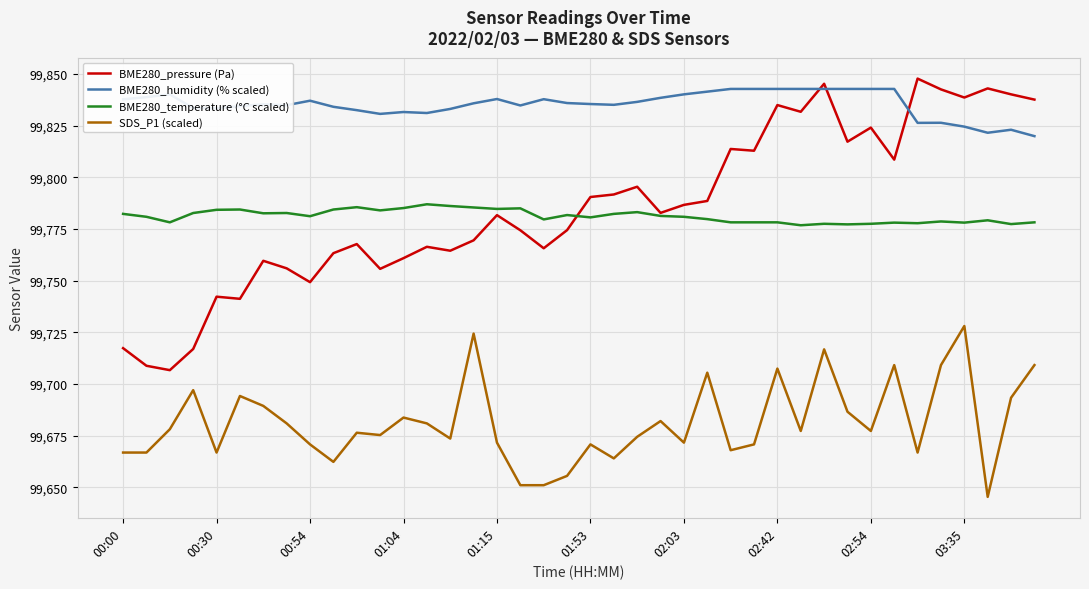

At how many categories does at least one series exceed 99824?

40